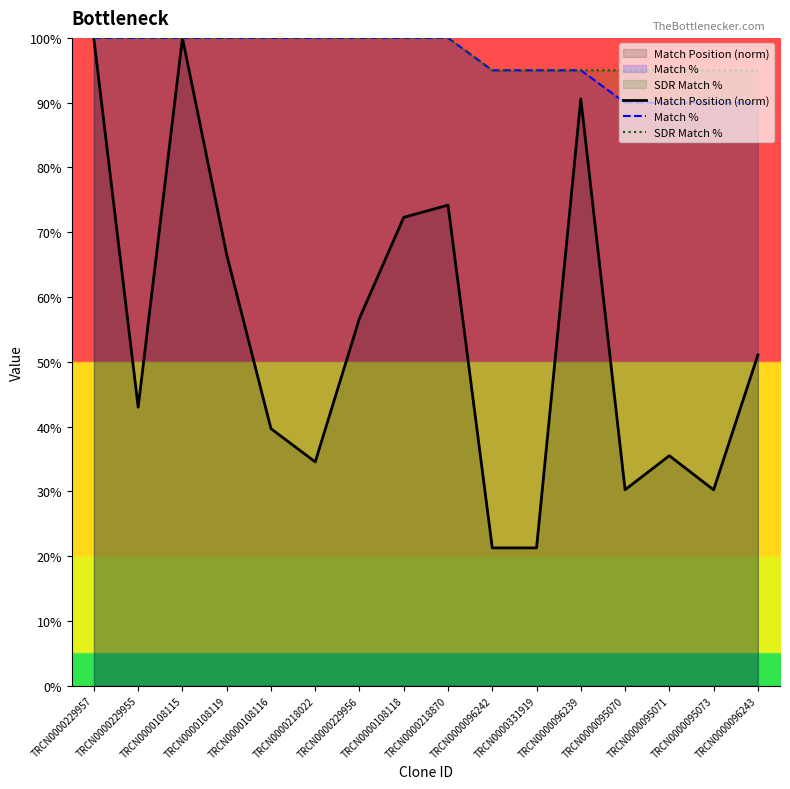

What is the total value across all series at TRCN0000095073?

215.2